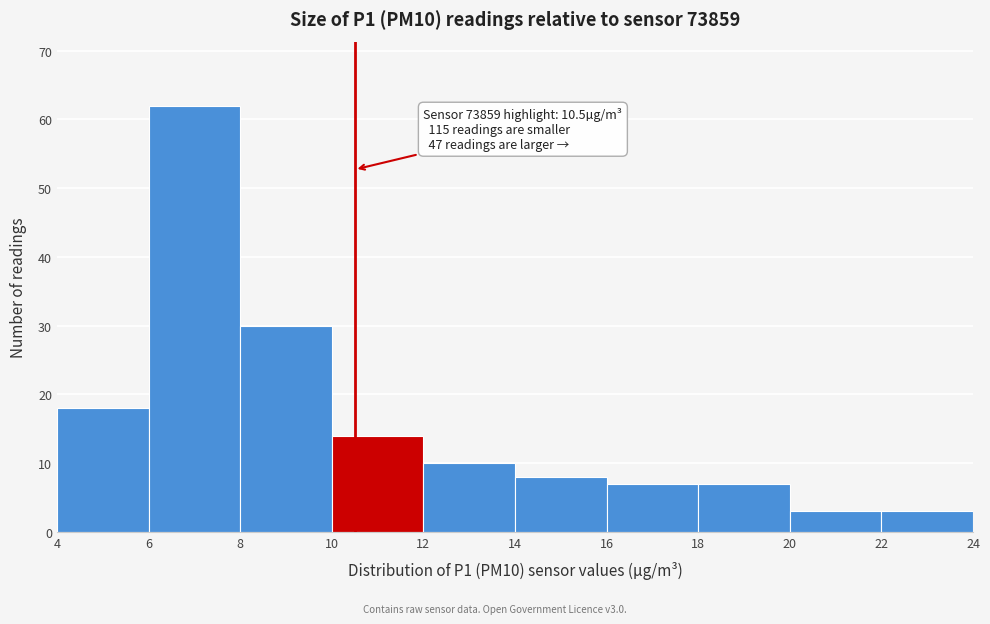

Which range on the x-axis has the tallest bar?

6 to 8